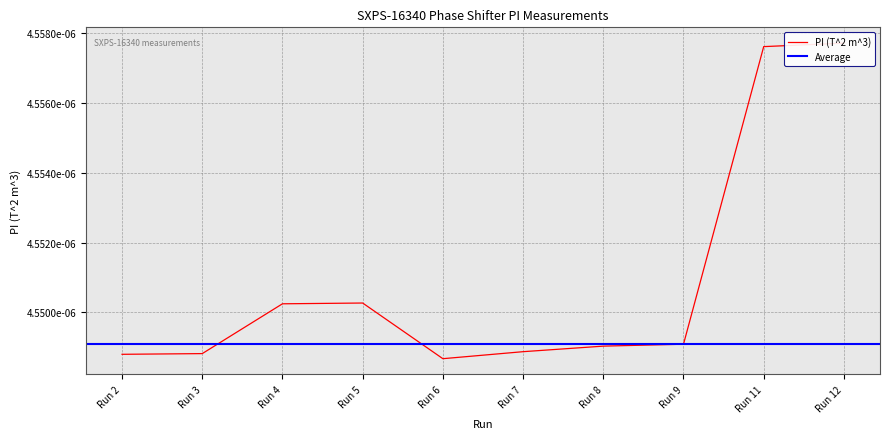

Which label corresponds to the largest value in the chart?

Run 12